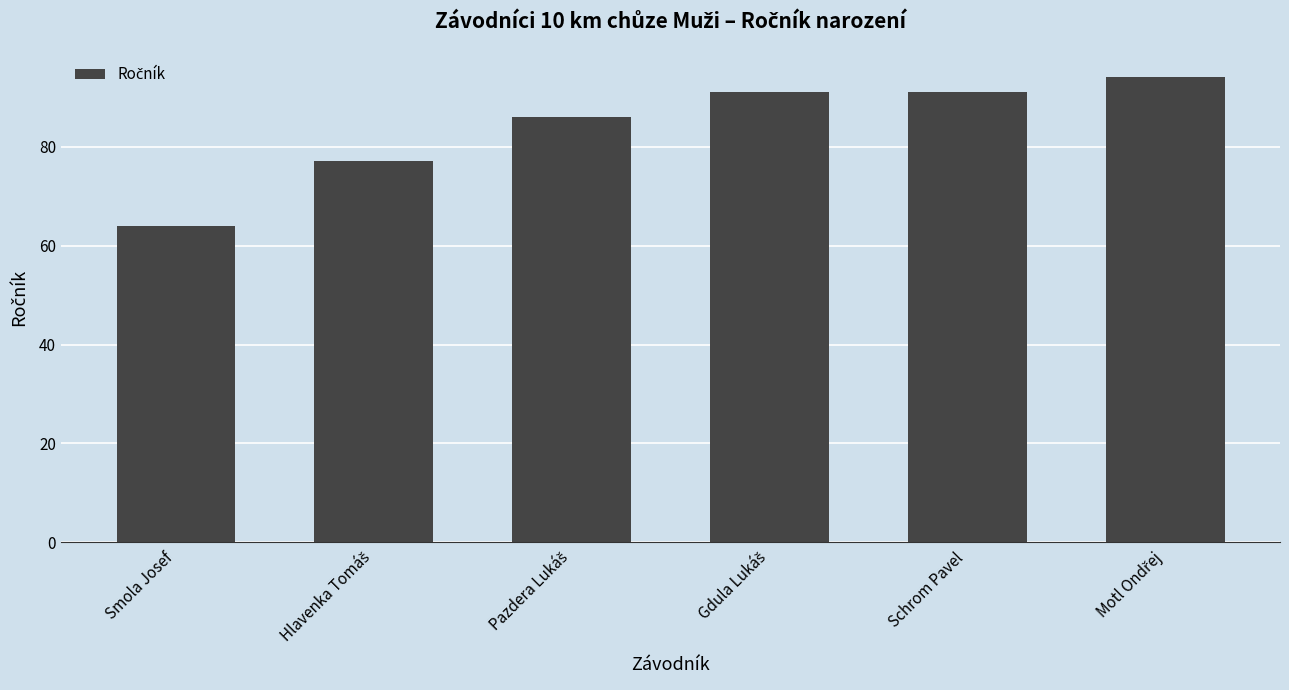

Reading left to right, list all the values displayed in this chart.

64	77	86	91	91	94